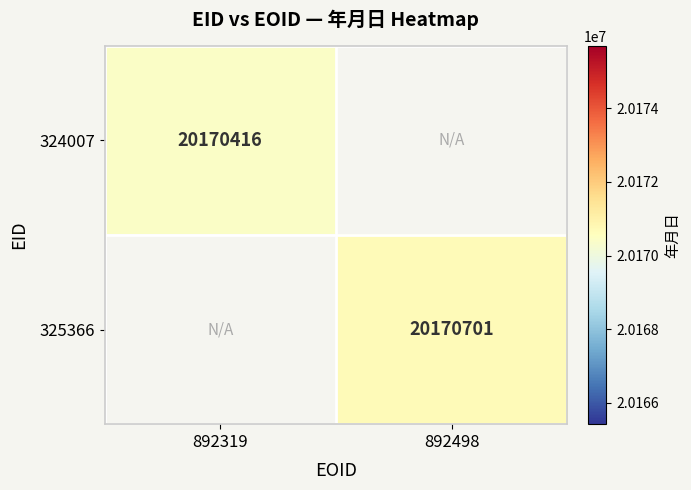

The value of 325366 at 892498 is 20170701. True or false?

True